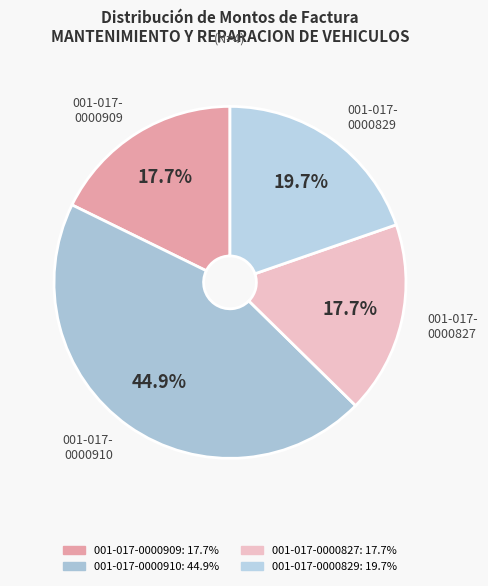

To the nearest percent, what portion does 001-017-0000827 represent?

18%